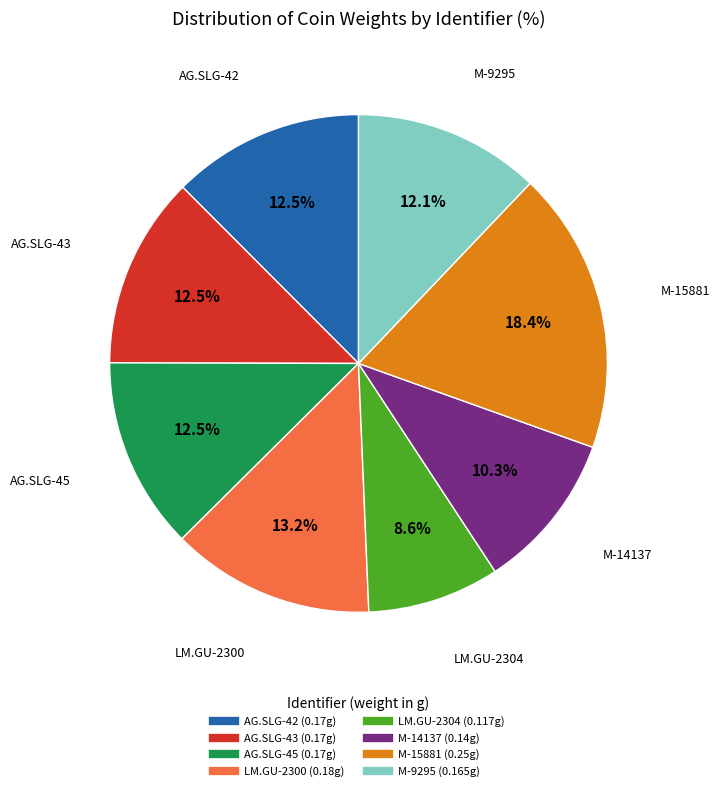

How much of the chart is everything except M-15881?

81.6%